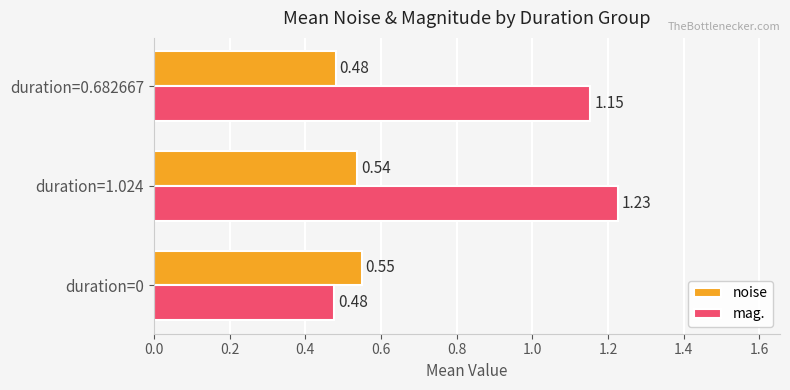

Which series has the largest total across all categories?

mag.